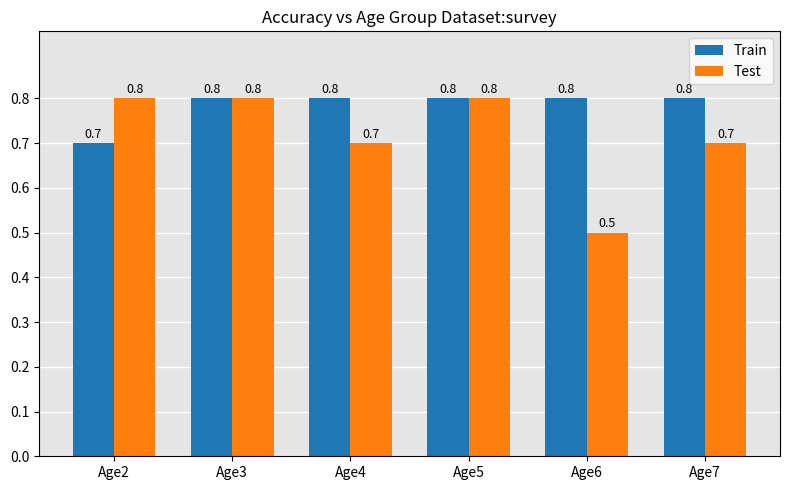

What is the difference between the second highest and minimum values in the Test series?

0.3